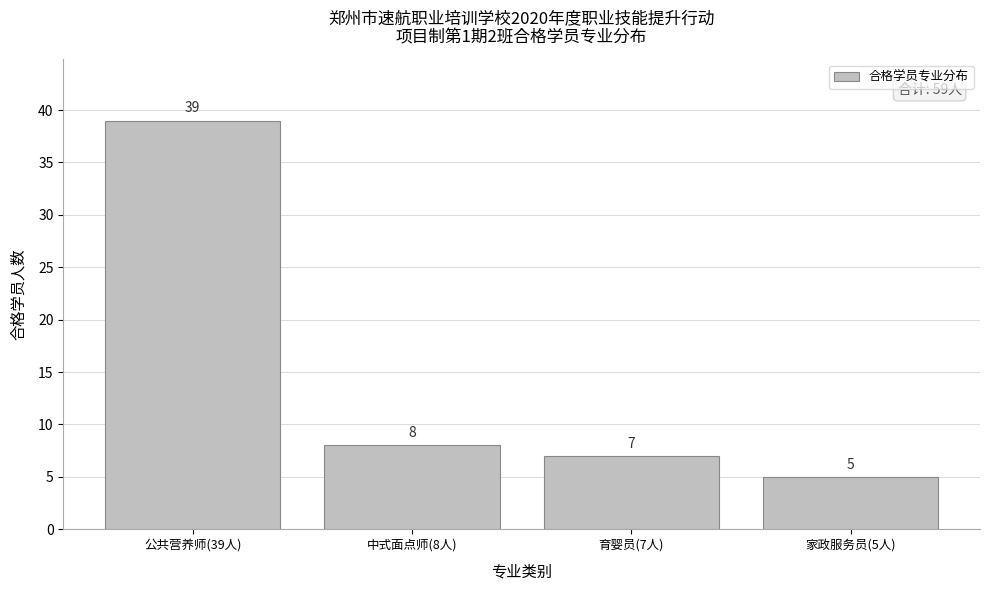

Reading left to right, what are all the values shown in this chart?

公共营养师(39人)=39	中式面点师(8人)=8	育婴员(7人)=7	家政服务员(5人)=5